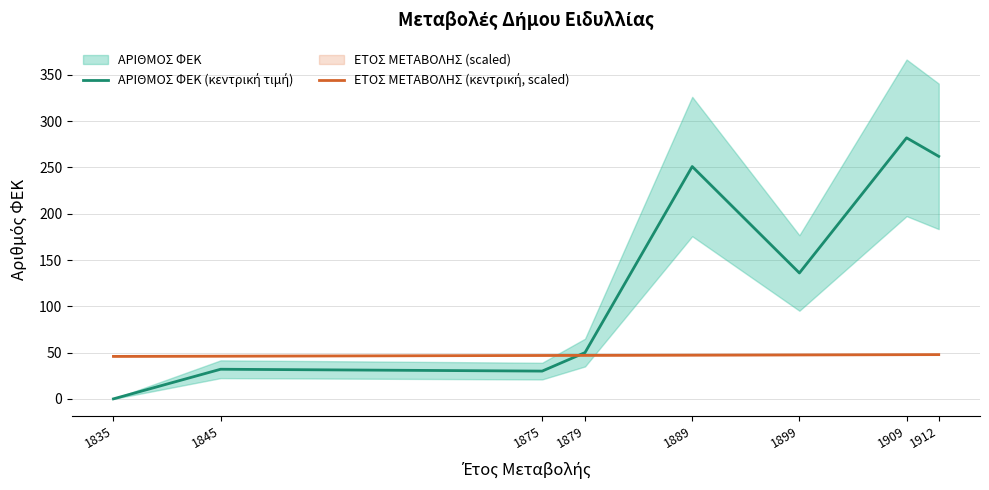

Between which two adjacent categories do ΕΤΟΣ ΜΕΤΑΒΟΛΗΣ (κεντρική, scaled) and ΑΡΙΘΜΟΣ ΦΕΚ (κεντρική τιμή) first intersect?

1875 and 1879